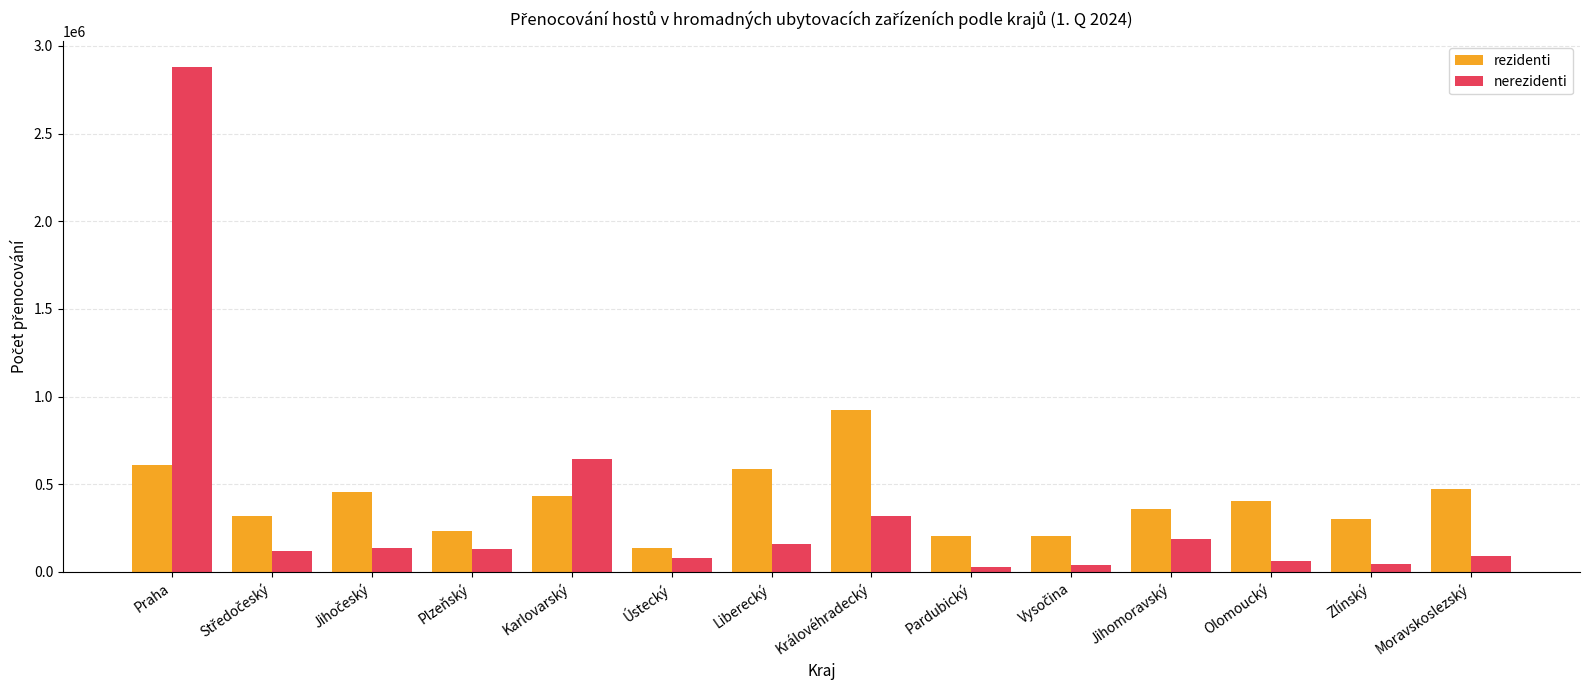

True or false: rezidenti has a value of 922991 at Královéhradecký.

True